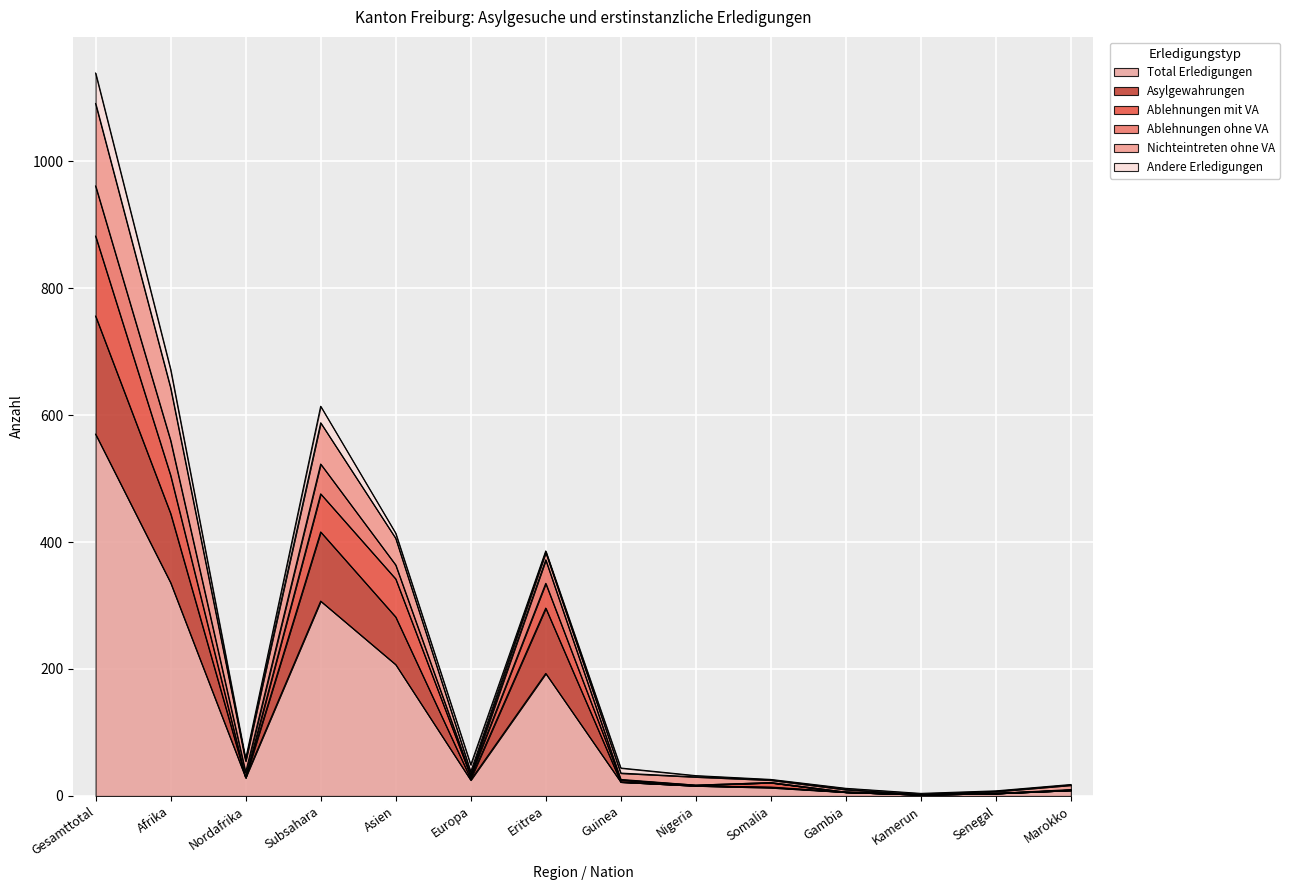

The value of Ablehnungen ohne VA at Nordafrika is 57. True or false?

False